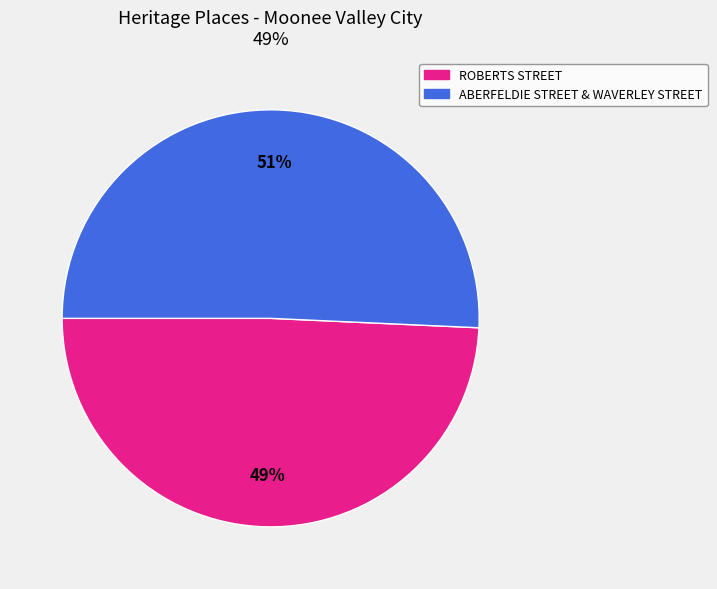

True or false: ROBERTS STREET accounts for 49% of the total.

True